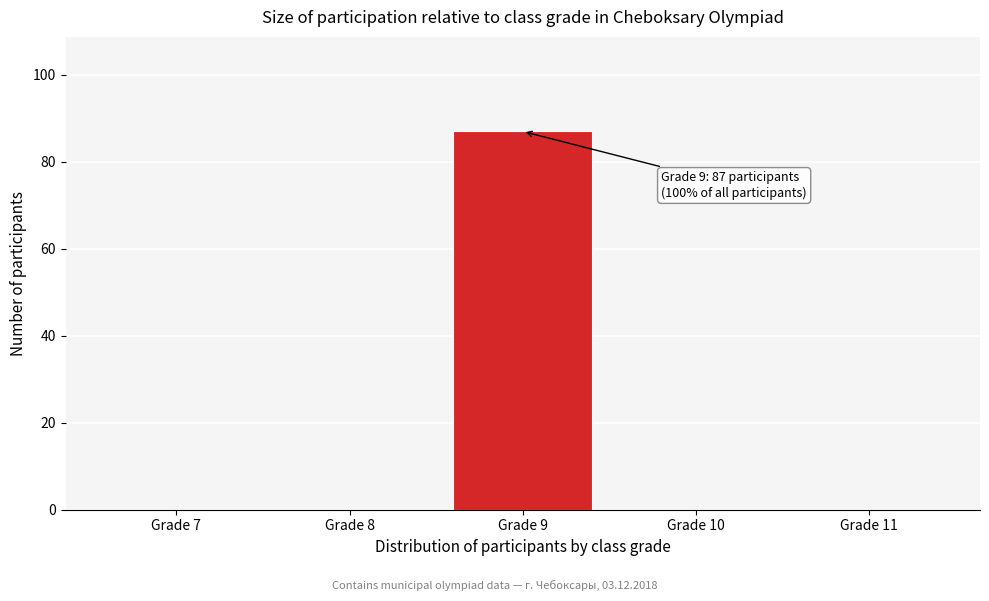

Reading left to right, extract all data points from this chart.

Grade 7=0	Grade 8=0	Grade 9=87	Grade 10=0	Grade 11=0